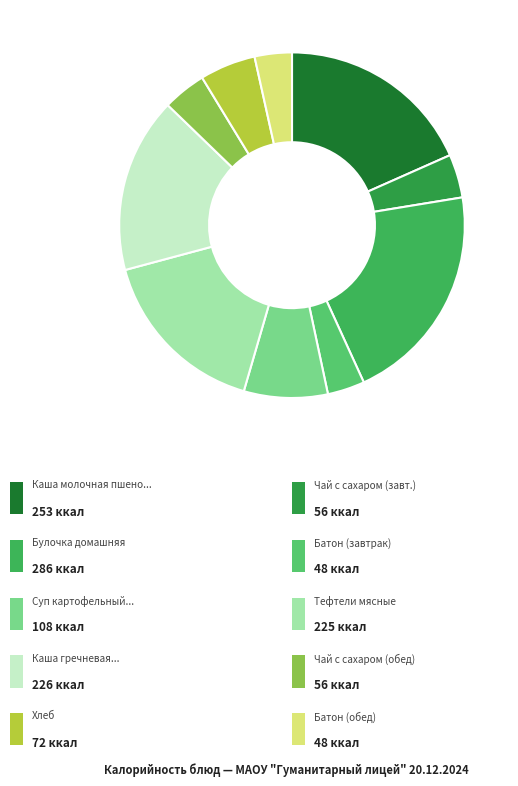

How many segments does this pie chart have?

10